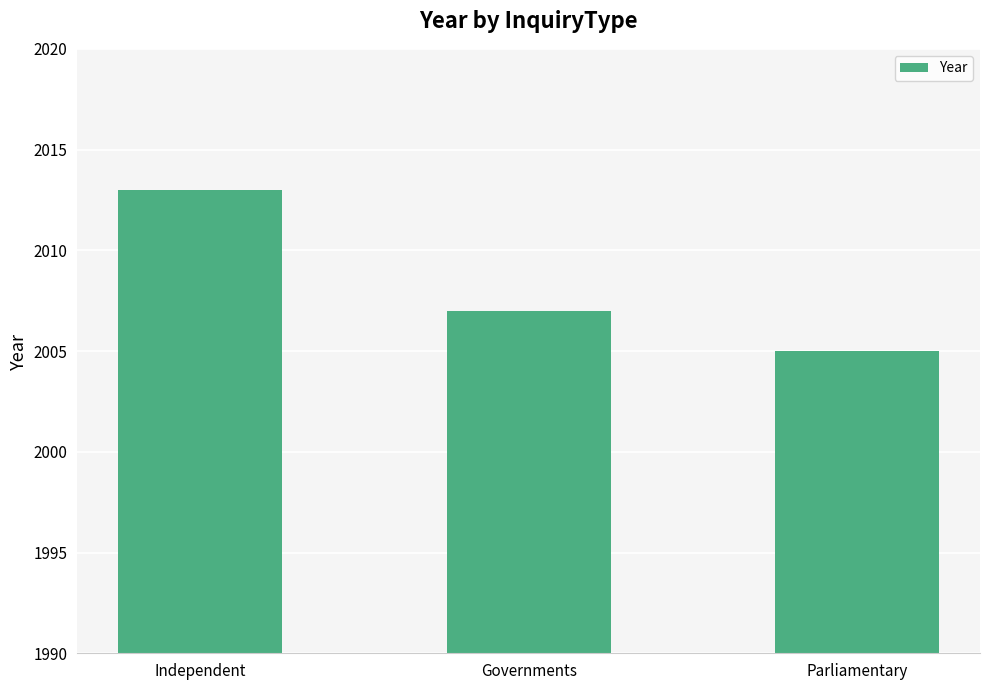

What is the average value?

2008